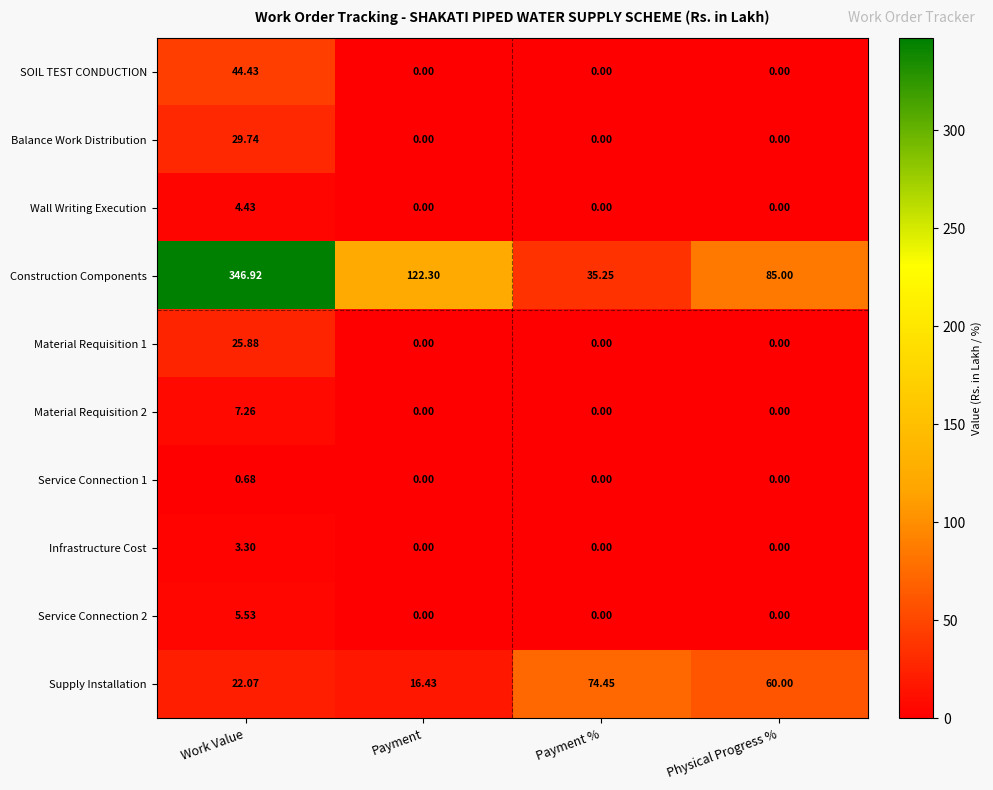

Which category has the lowest value in the Construction Components series?

Payment %